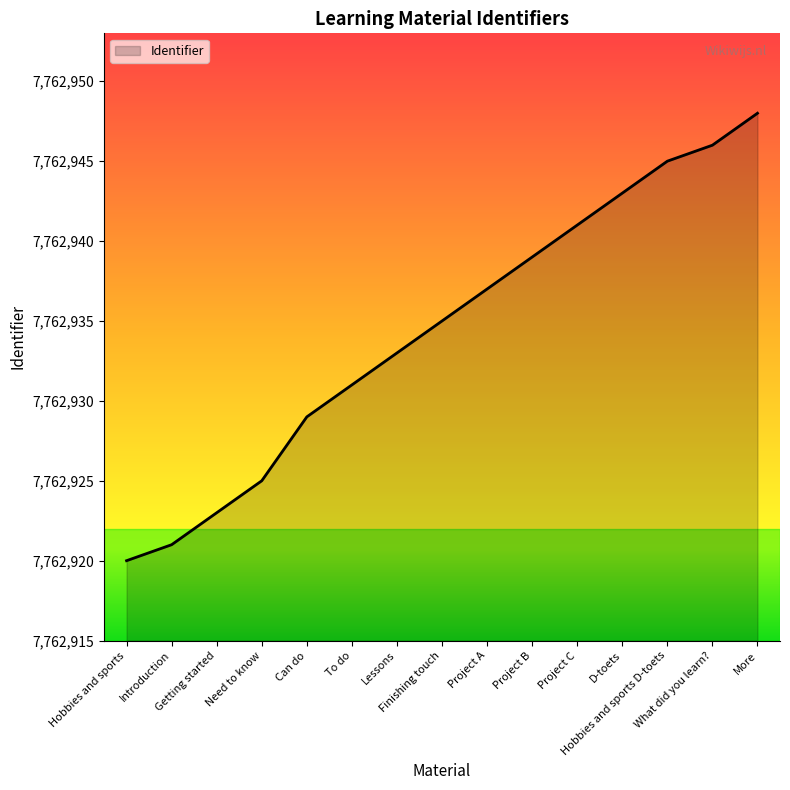

List the labels in order of value, smallest first.

Hobbies and sports, Introduction, Getting started, Need to know, Can do, To do, Lessons, Finishing touch, Project A, Project B, Project C, D-toets, Hobbies and sports D-toets, What did you learn?, More